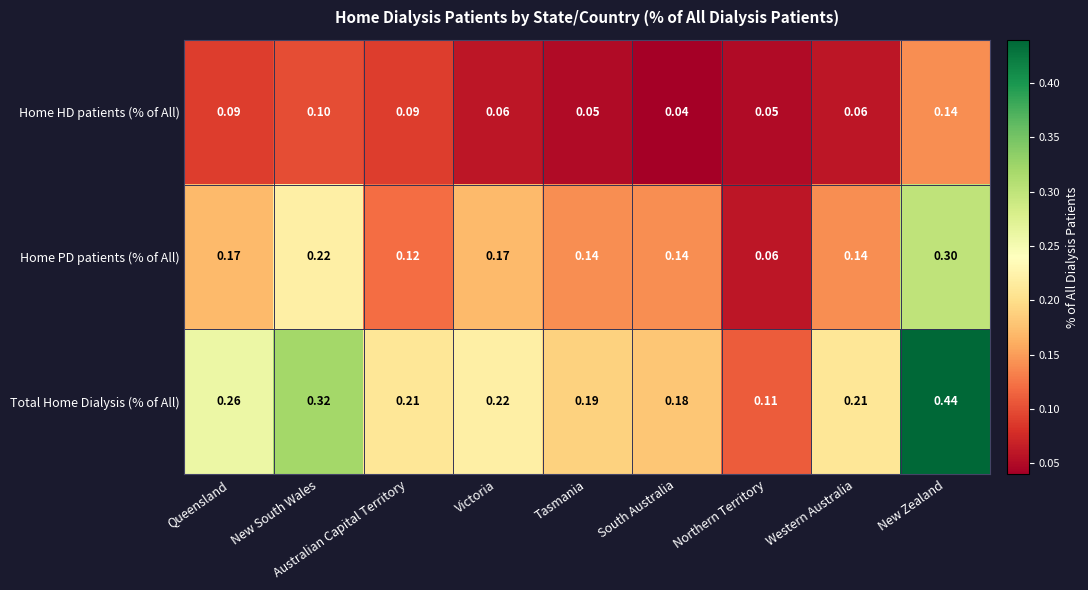

At which category does the chart reach its minimum across all series?

South Australia